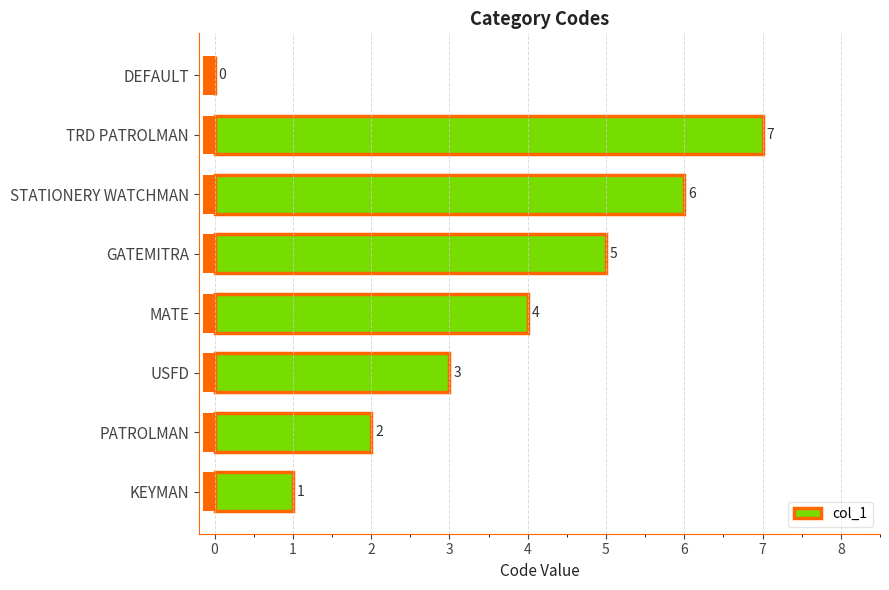

Is it true that col_1 equals 6 at STATIONERY WATCHMAN?

True